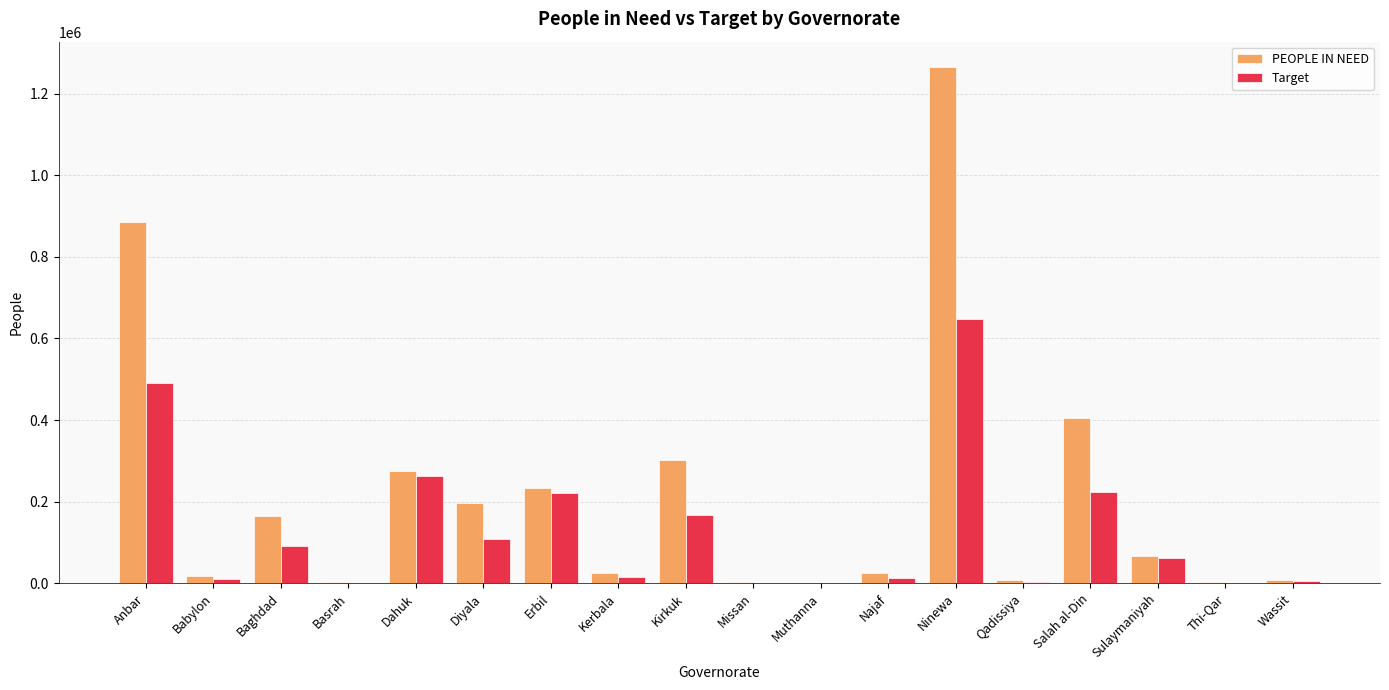

What is the highest value of the Target series?

648858